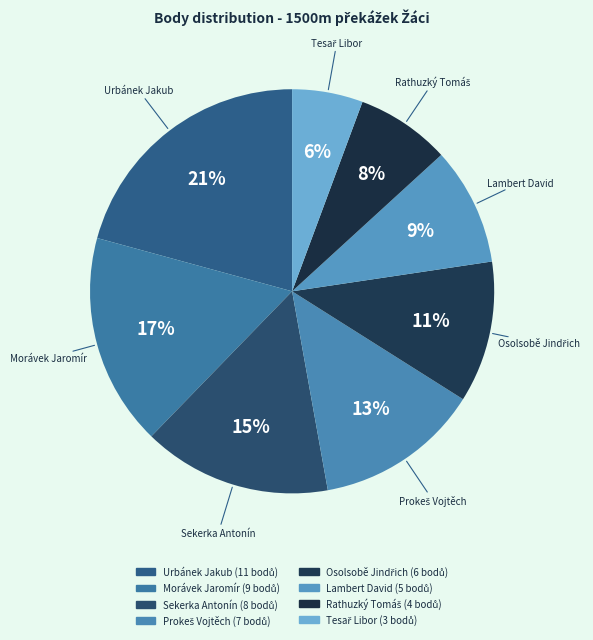

How many segments does this pie chart have?

8